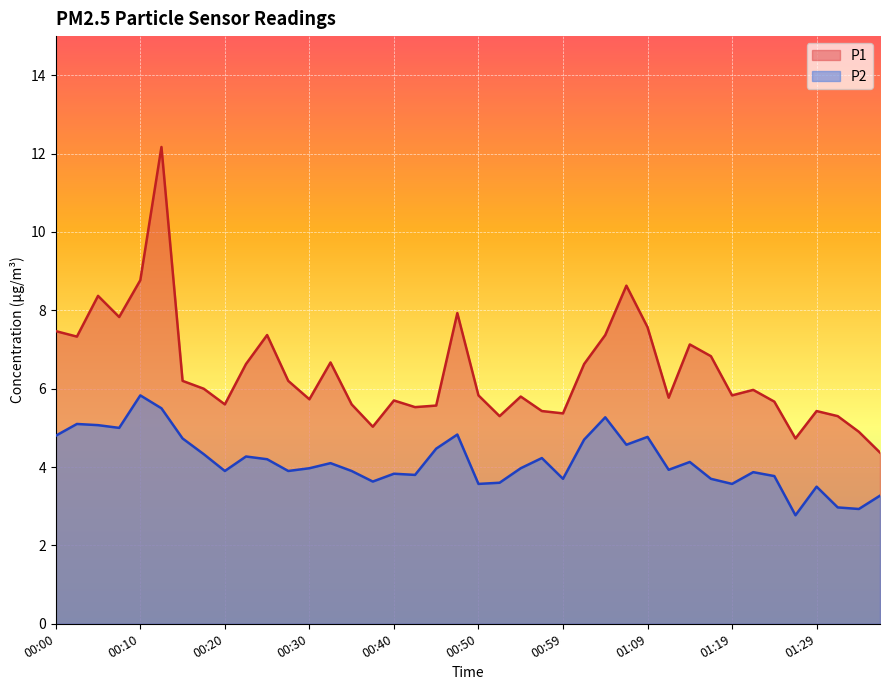

True or false: P1 and P2 cross at least once.

False